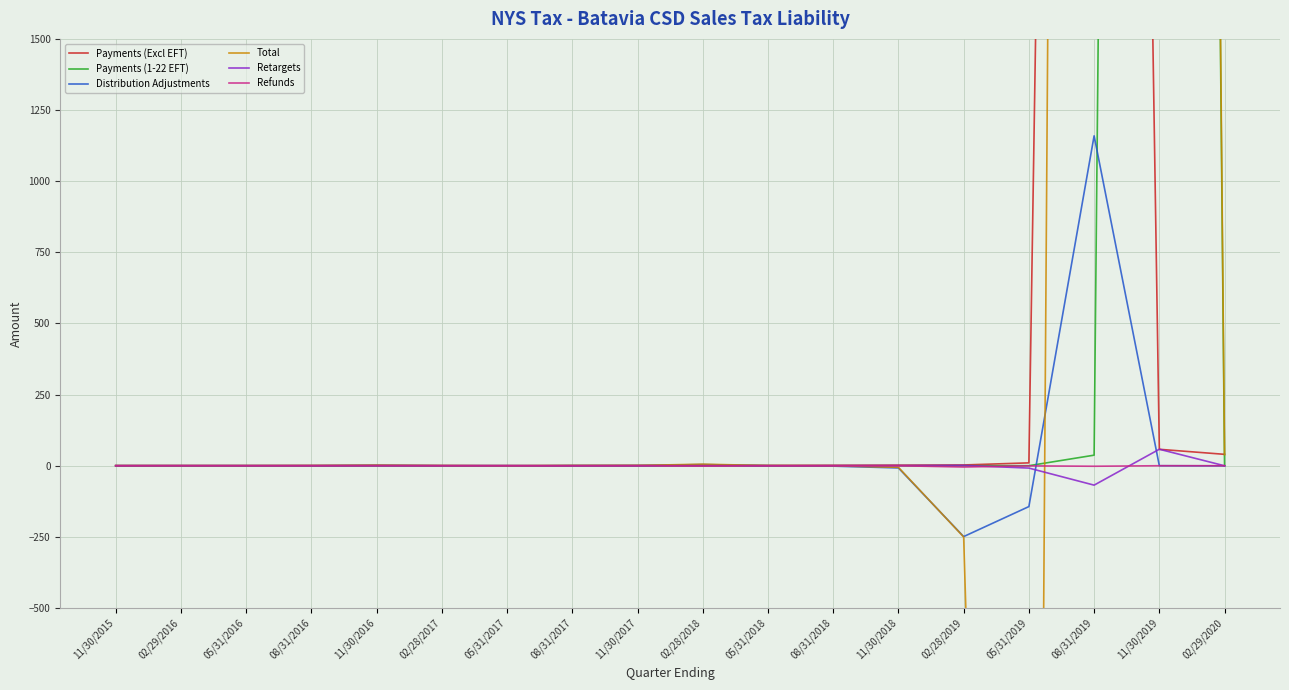

What are all the series names shown in the legend?

Payments (Excl EFT), Payments (1-22 EFT), Distribution Adjustments, Total, Retargets, Refunds